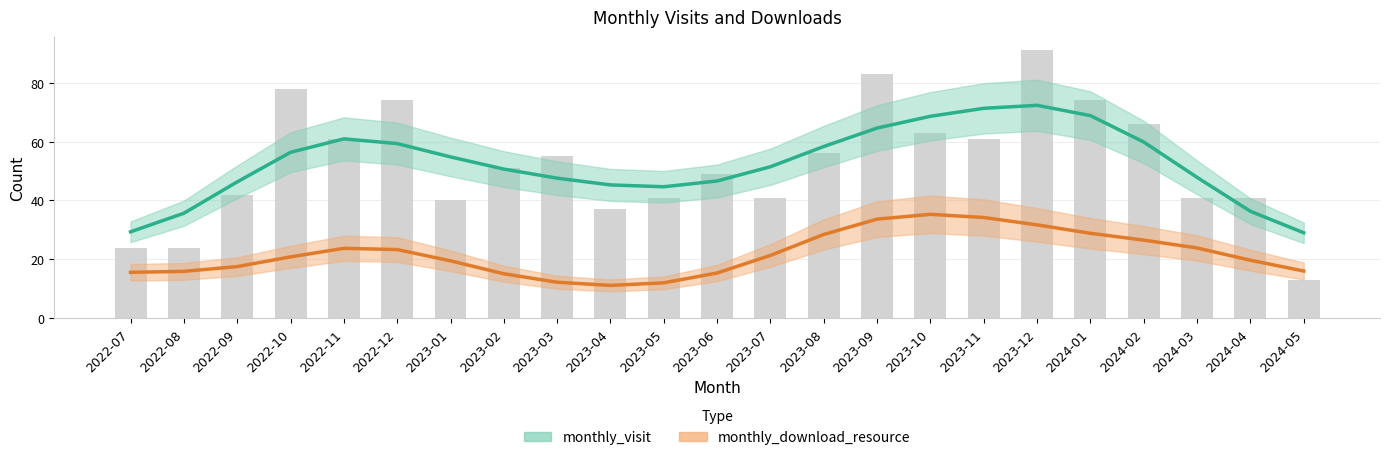

What is the spread (max minus min) of values at 2024-02?

33.3